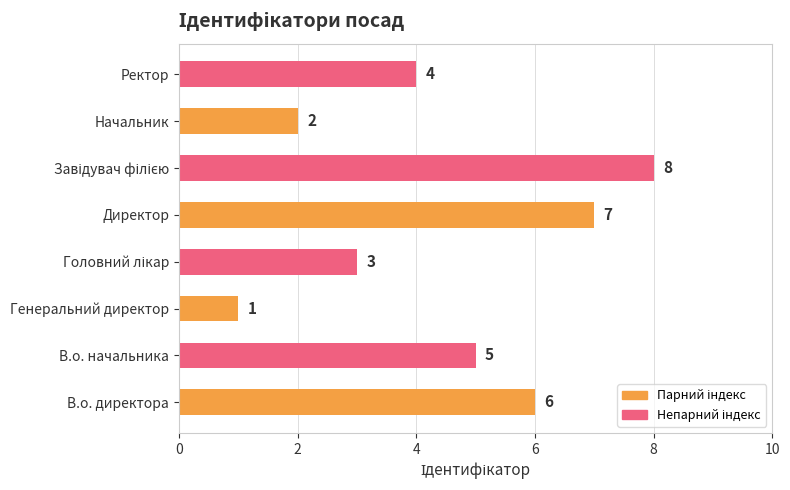

Where is the data nearest to the value 4?

Ректор